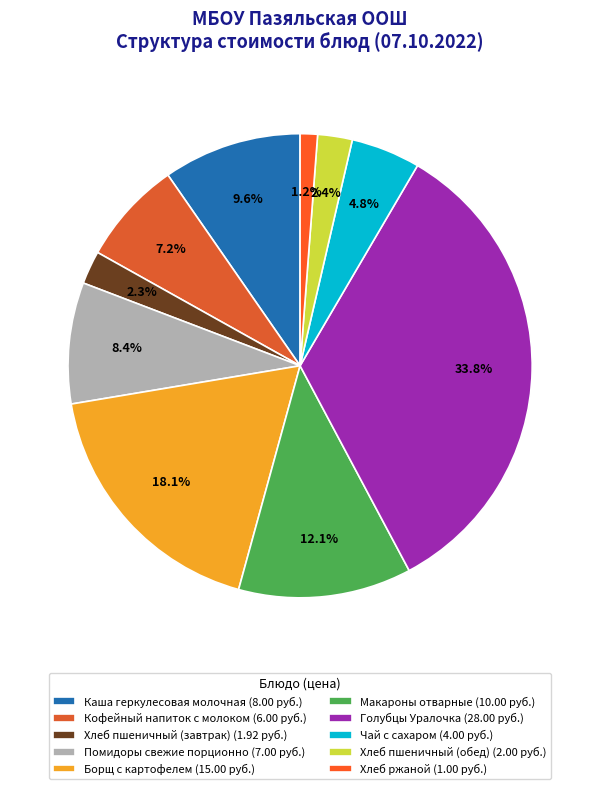

Combined, do Хлеб пшеничный (обед) and Помидоры свежие порционно account for over 50%?

No